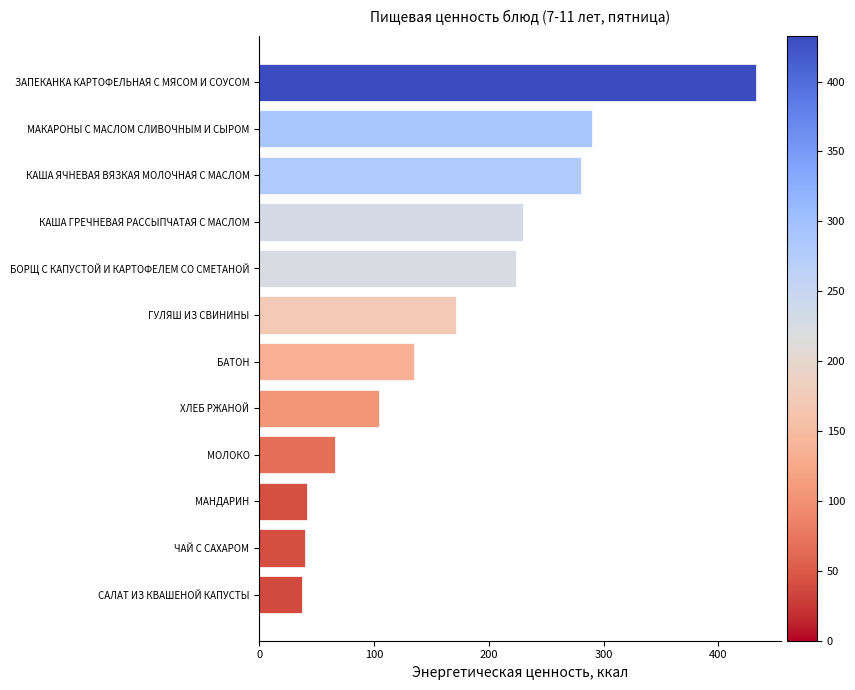

Approximately how many times larger is the value at ГУЛЯШ ИЗ СВИНИНЫ compared to КАША ГРЕЧНЕВАЯ РАССЫПЧАТАЯ С МАСЛОМ?

0.7